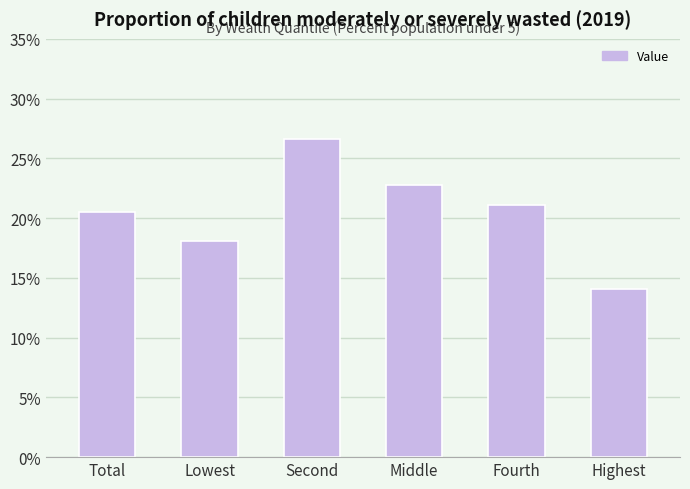

Count the number of categories in the chart.

6